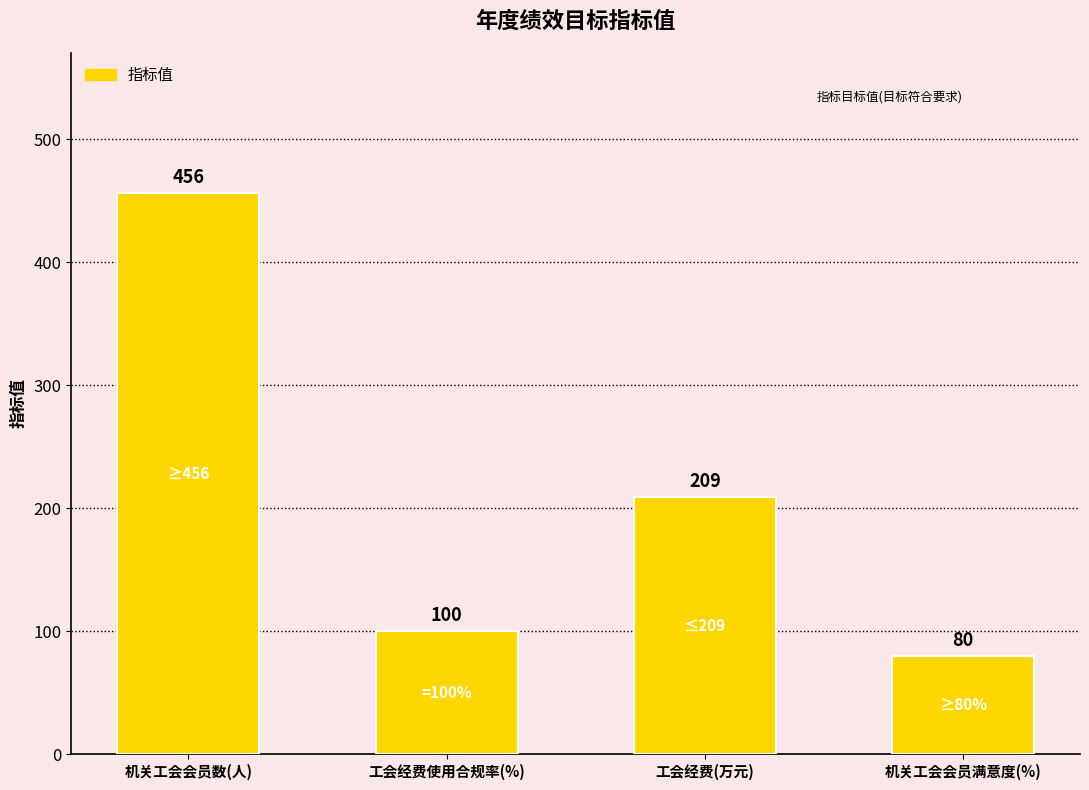

True or false: the data shows 46 at 工会经费使用合规率(%).

False